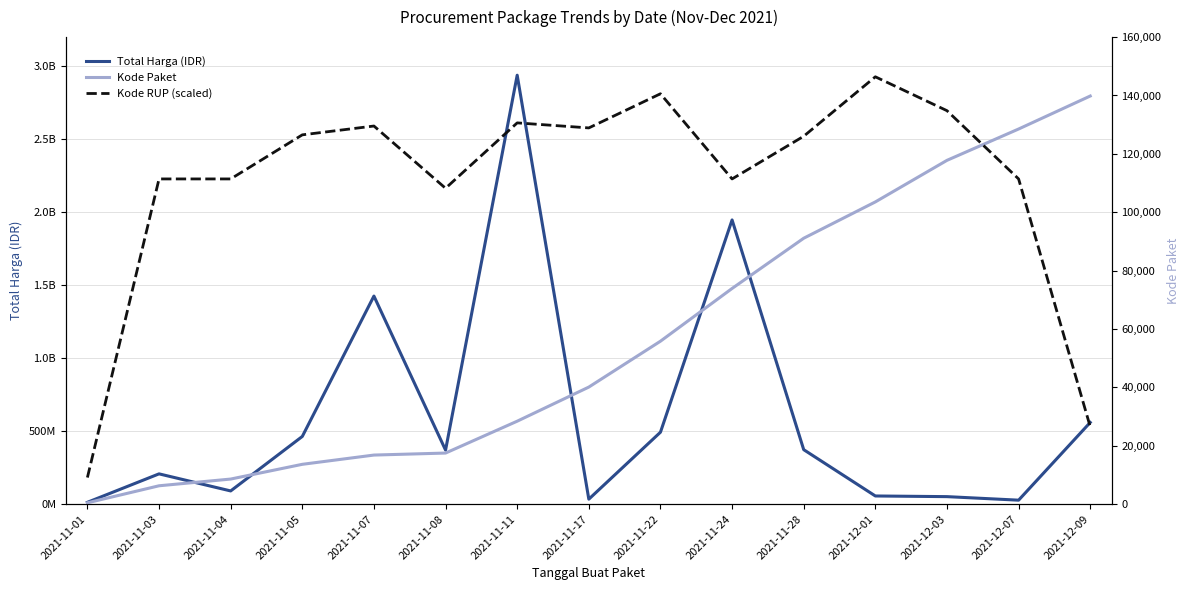

True or false: Kode Paket has a value of 16823.0 at 2021-11-07.

True